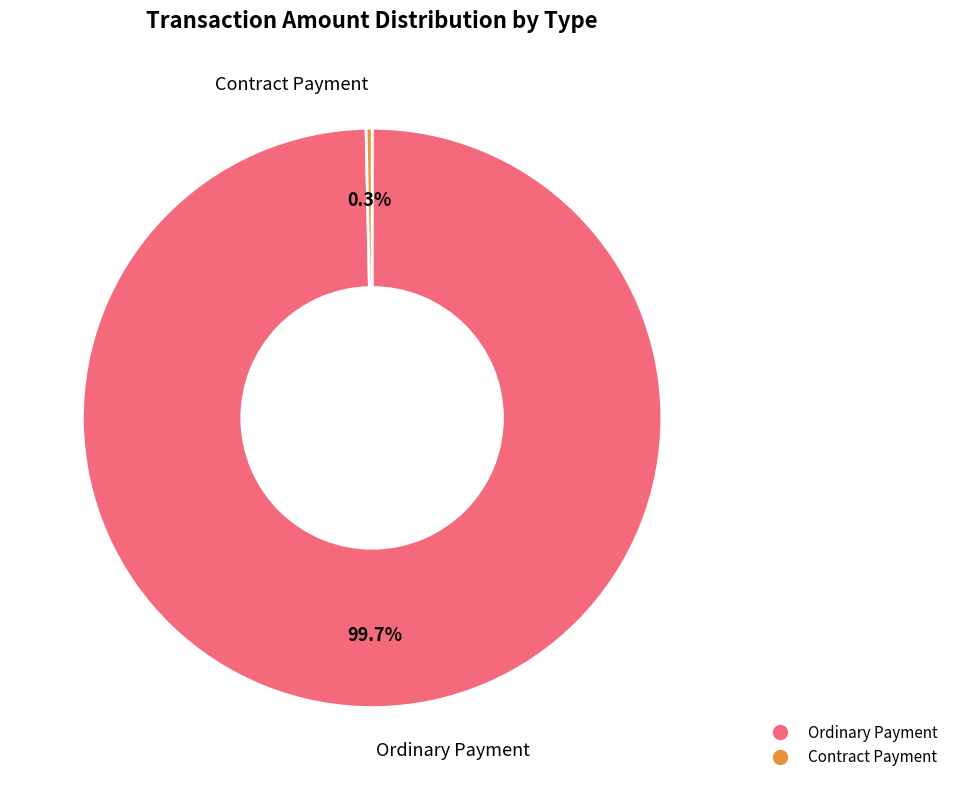

The Ordinary Payment slice represents 93% of the pie. True or false?

False